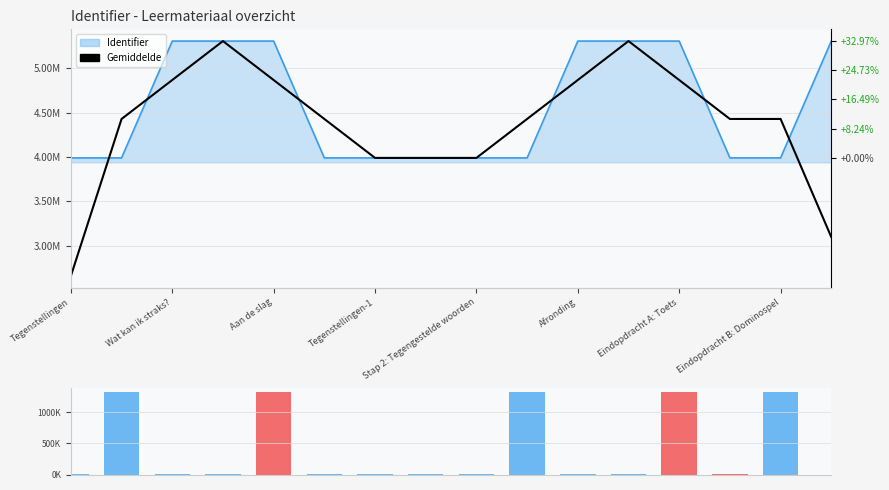

Which category has the highest value in the Gemiddelde series?

11